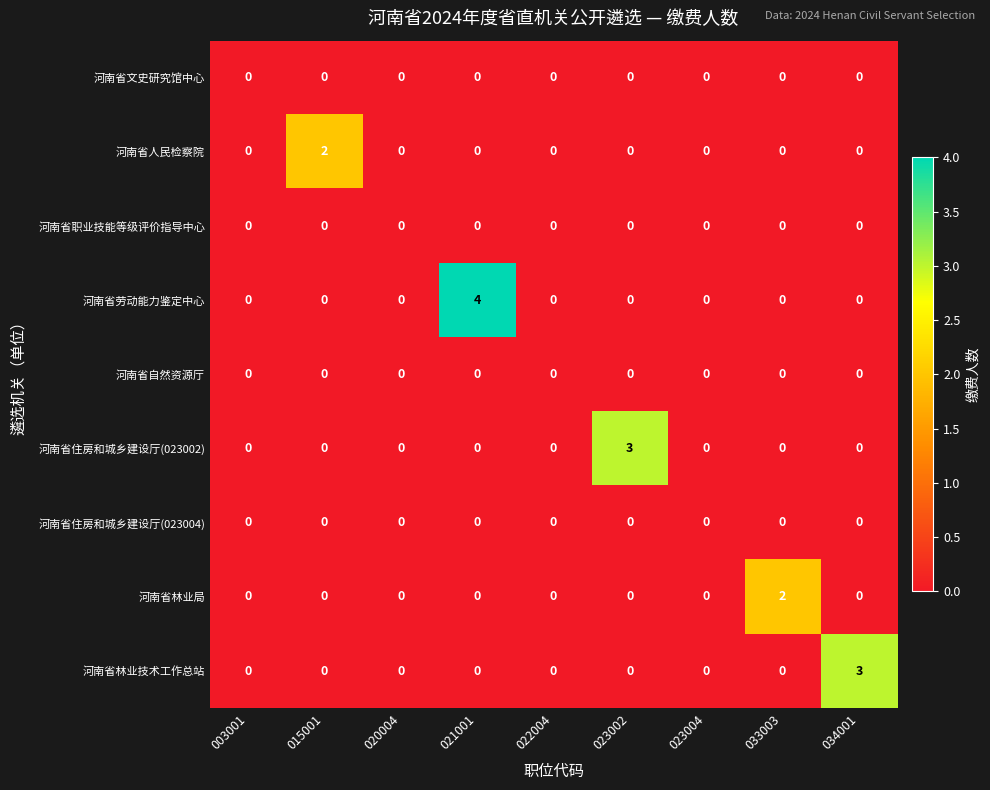

The value of 河南省人民检察院 at 034001 is 1. True or false?

False